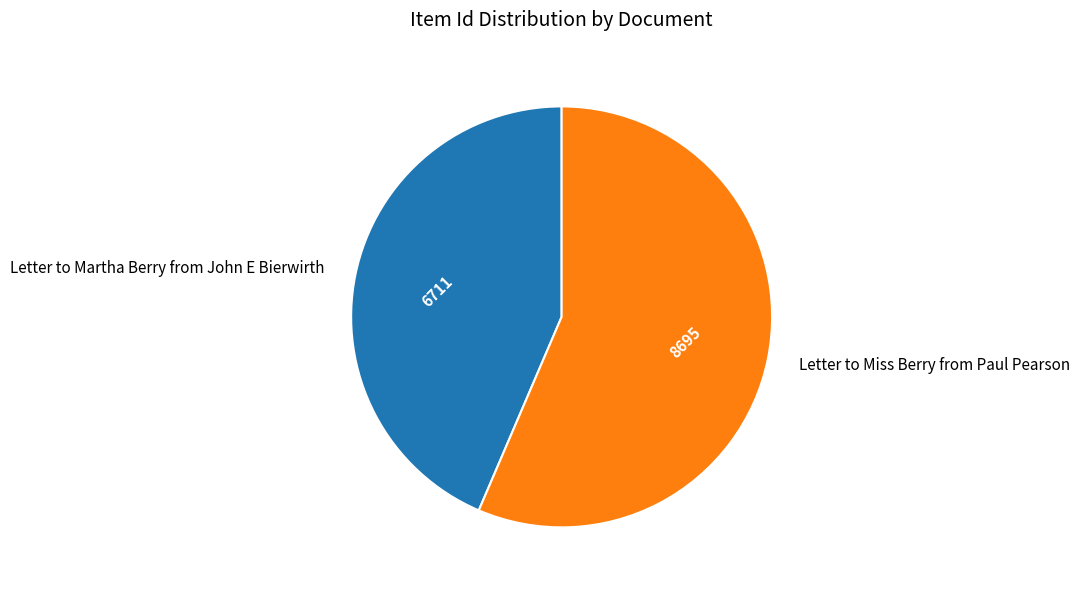

How many slices are in this pie chart?

2